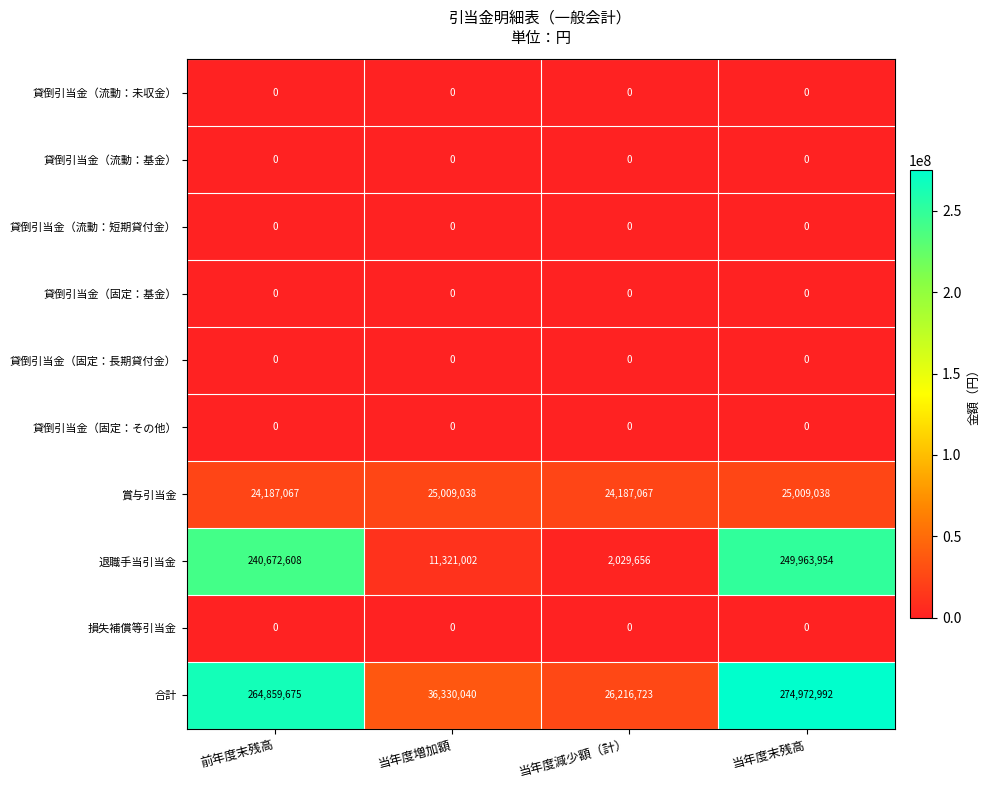

True or false: 貸倒引当金（固定：長期貸付金） has a value of 0 at 当年度減少額（計）.

True